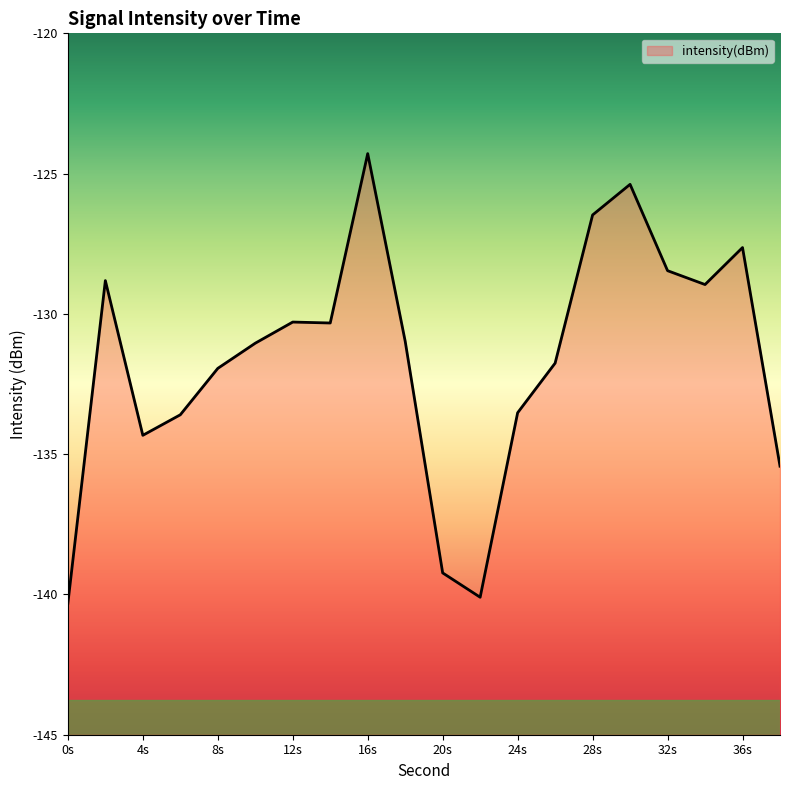

Is it true that the value at 34 is -129.0?

True